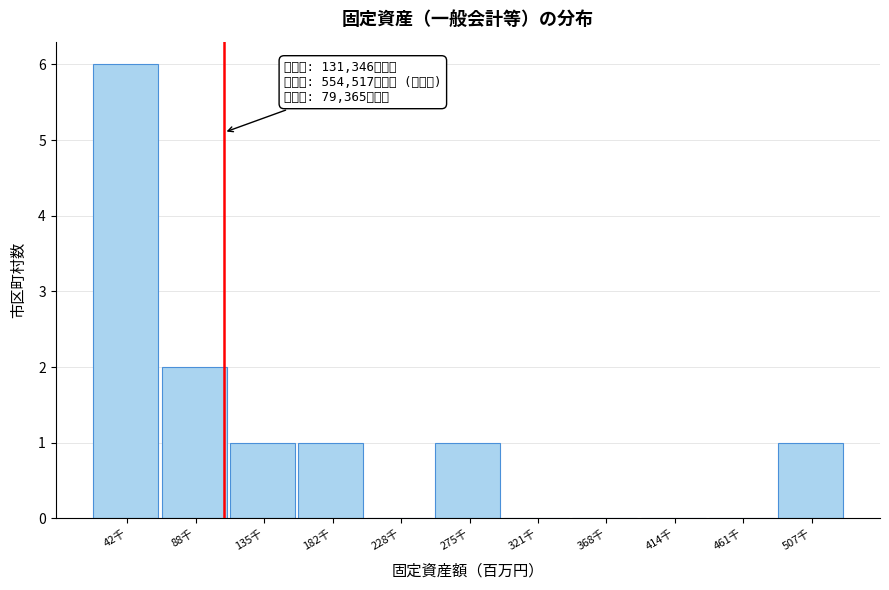

Reading left to right, transcribe all the data shown in this chart.

42千=6	88千=2	135千=1	182千=1	228千=0	275千=1	321千=0	368千=0	414千=0	461千=0	507千=1